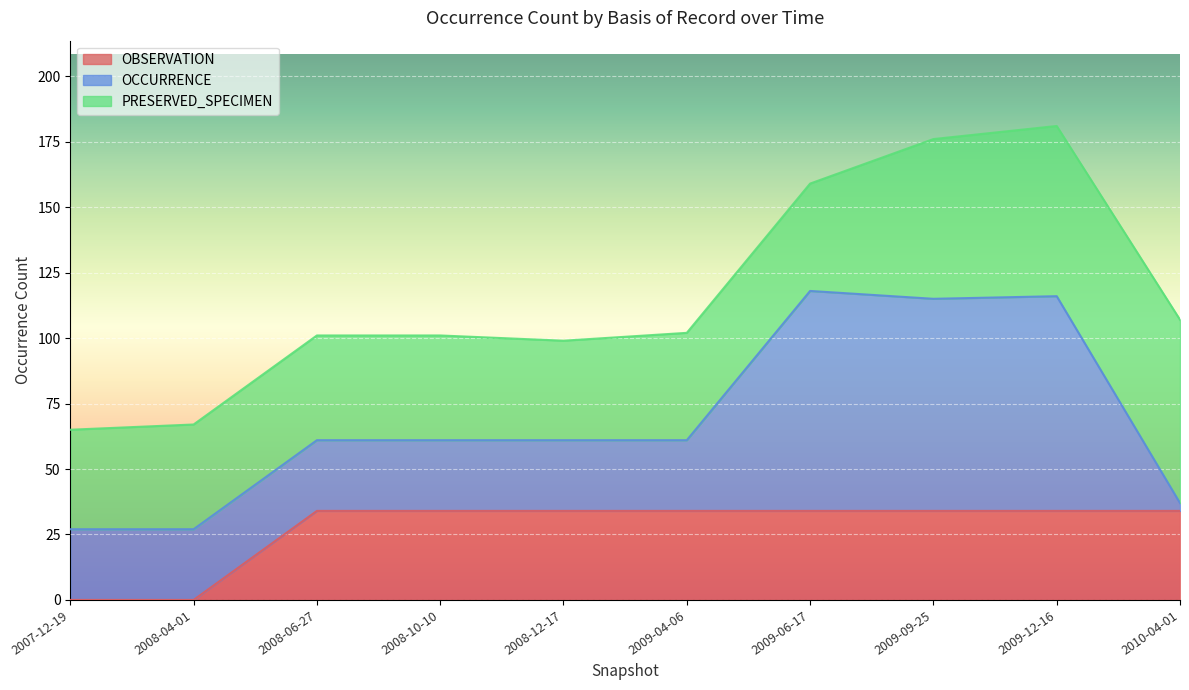

Is it true that OCCURRENCE equals 31 at 2009-12-16?

False